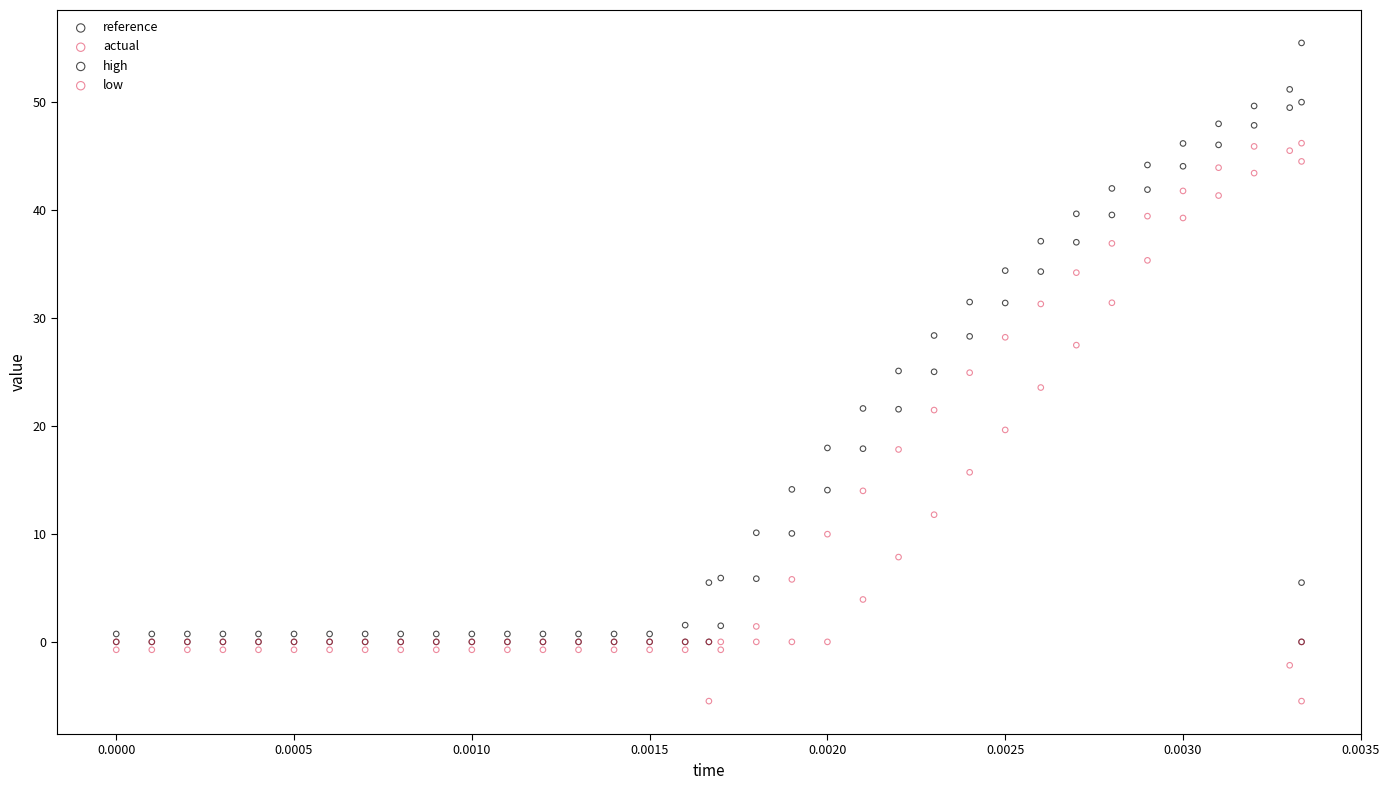

What are all the series names shown in the legend?

reference, actual, high, low